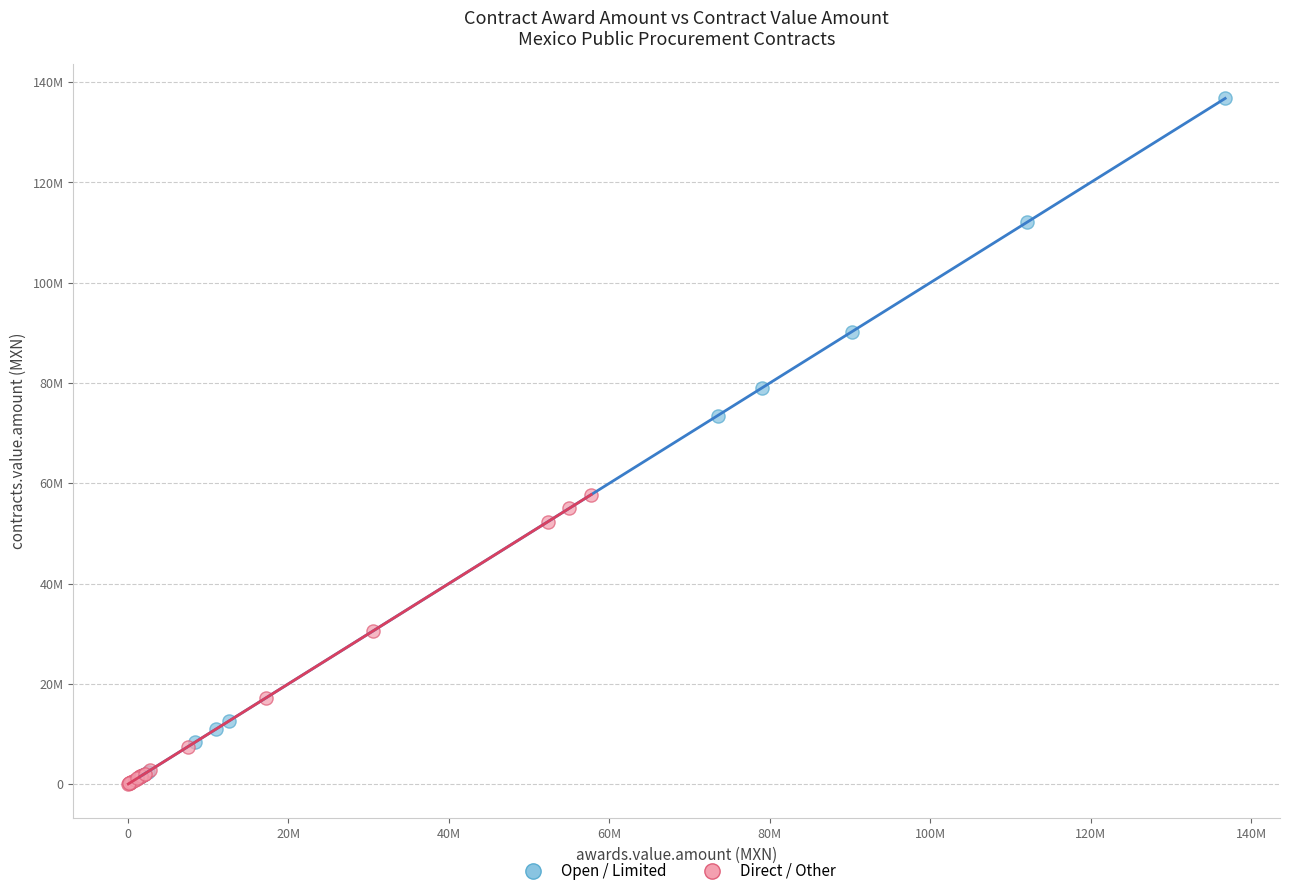

Which series contains the highest Y value?

Open / Limited